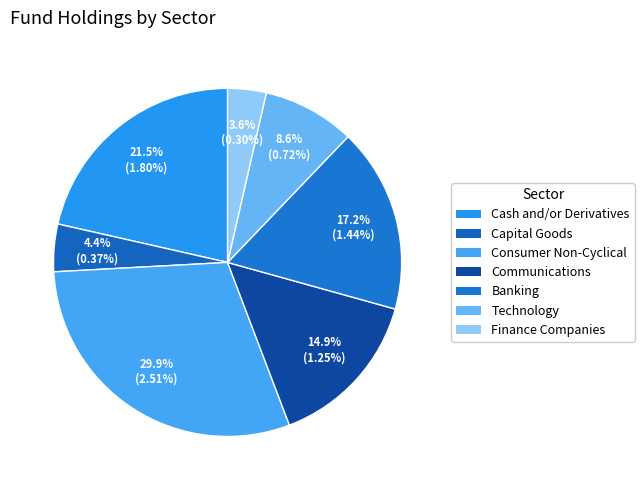

How many slices are in this pie chart?

7